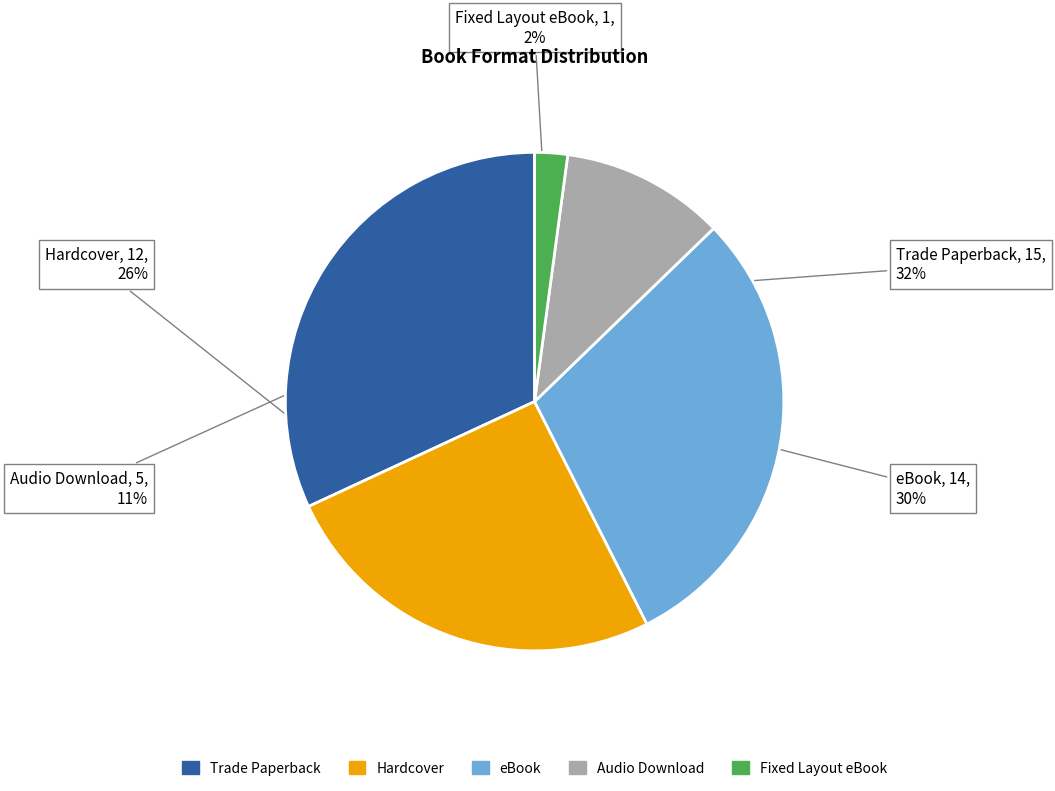

True or false: eBook accounts for 43% of the total.

False